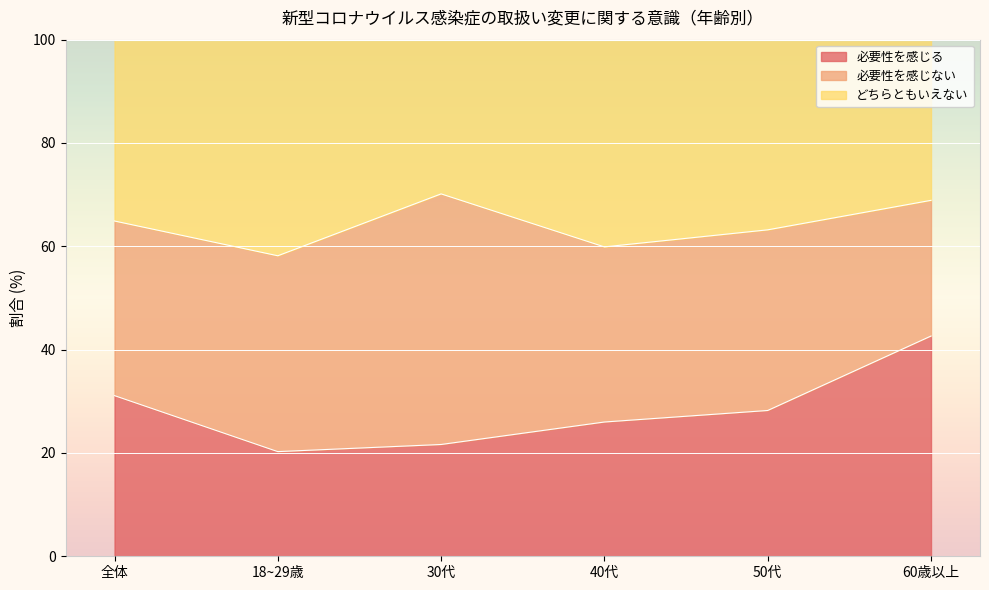

True or false: どちらともいえない has more than 0 interior local peaks.

True